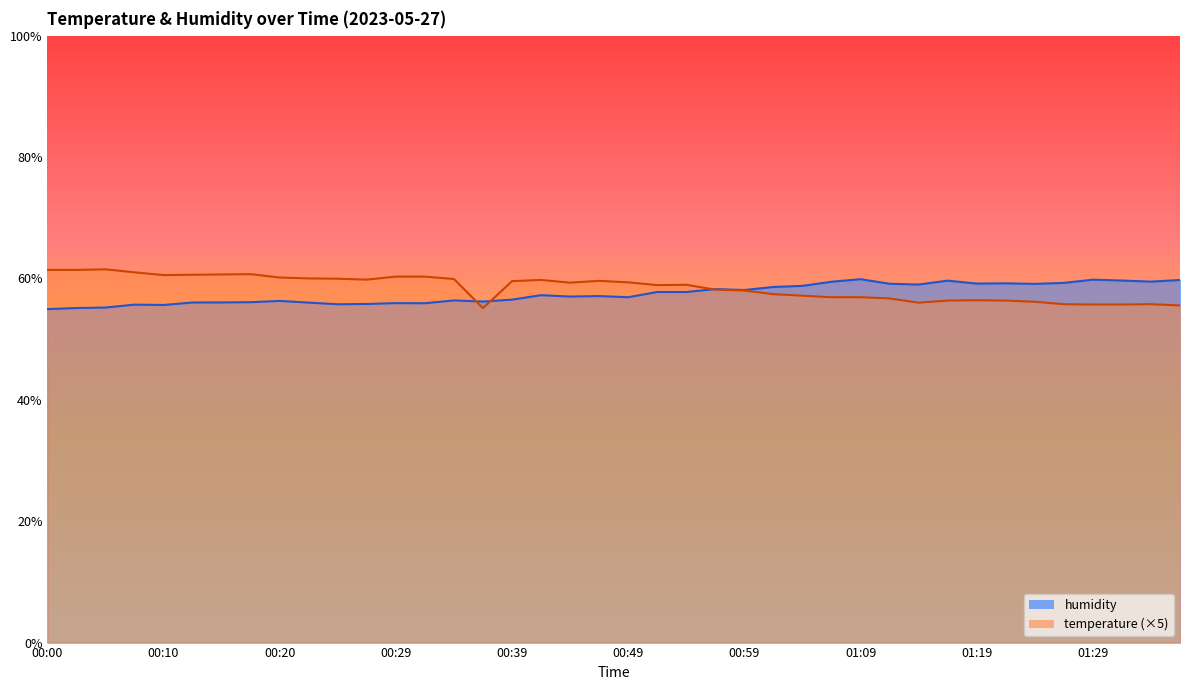

What is the sum of the humidity values at 00:32 and 00:49?

112.8